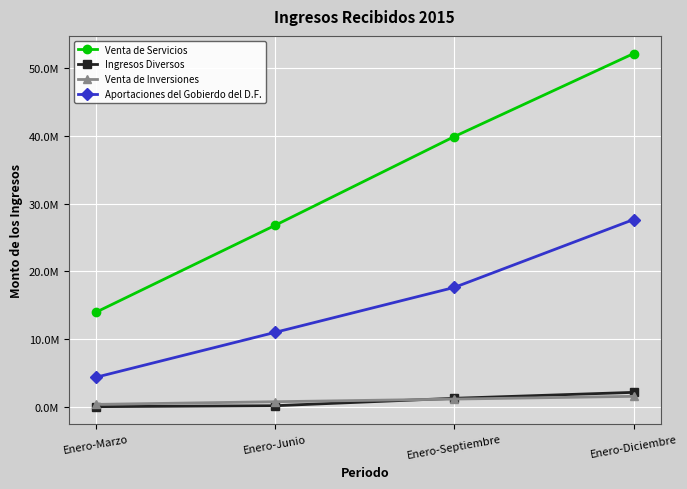

What are all the series names shown in the legend?

Venta de Servicios, Ingresos Diversos, Venta de Inversiones, Aportaciones del Gobierdo del D.F.